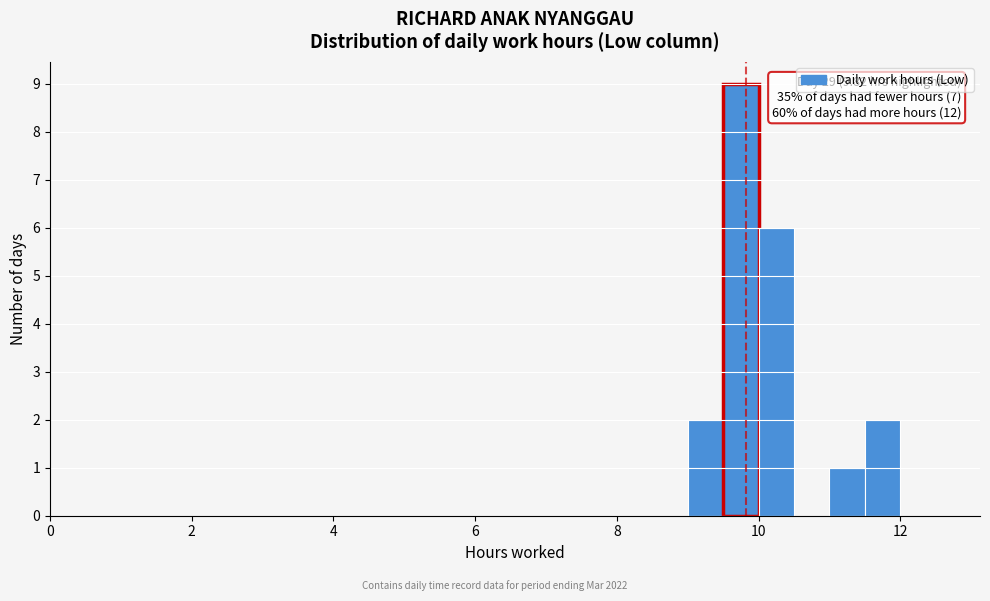

Read against the x-axis, roughly where is the centre of the tallest bar?

9.8